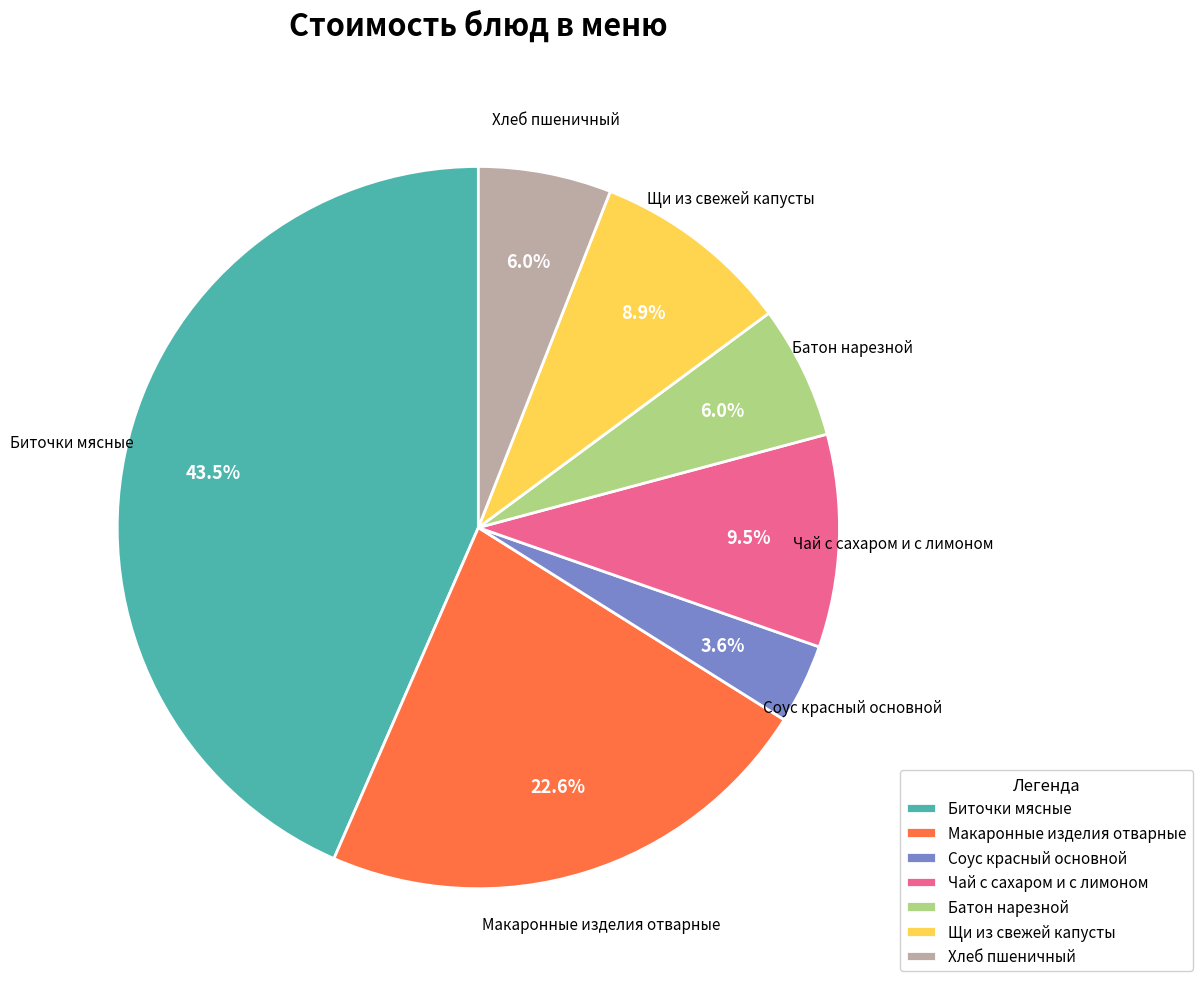

Which has a higher value, Чай с сахаром и с лимоном or Макаронные изделия отварные?

Макаронные изделия отварные